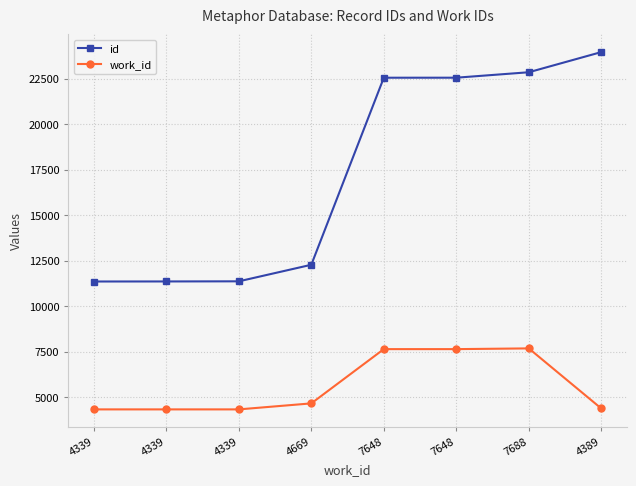

Does the chart have visible grid lines?

Yes